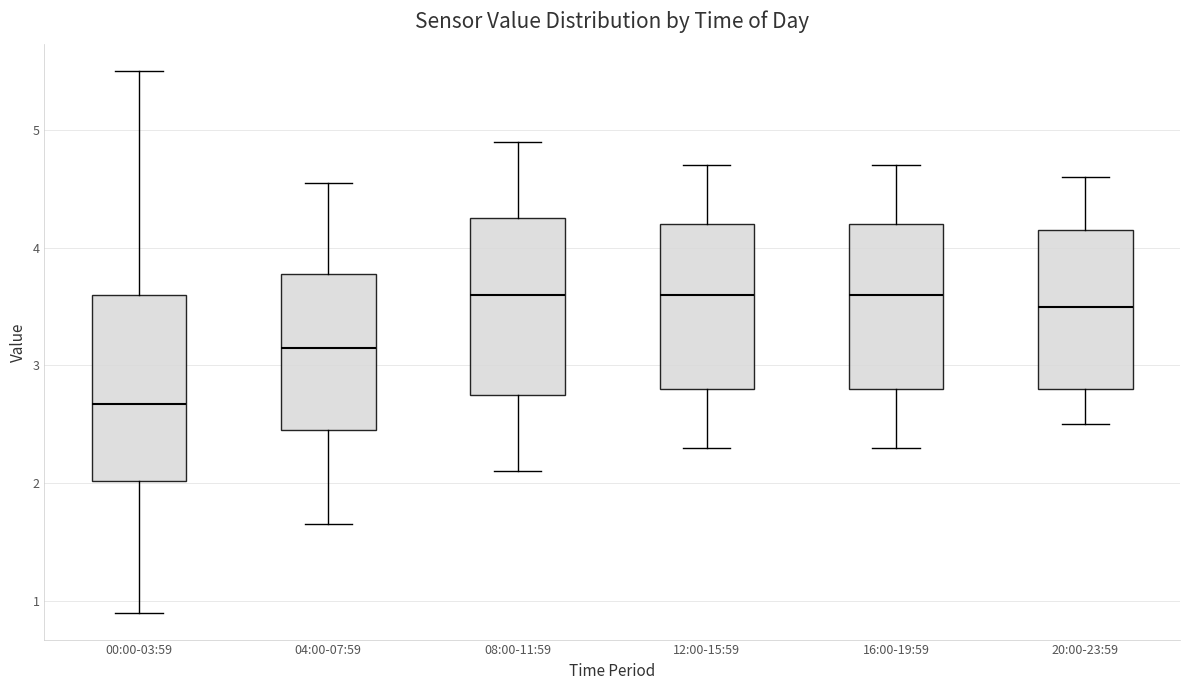

Reading left to right, read every box against the y-axis: the position of its median line, the range the box covers, and the ends of its whiskers. The values are not printed on the chart, so give them approximately, as read against the axis.

00:00-03:59: median 2.7, box 2.0 to 3.6, whiskers 0.9 to 5.5
04:00-07:59: median 3.2, box 2.5 to 3.8, whiskers 1.7 to 4.6
08:00-11:59: median 3.6, box 2.8 to 4.3, whiskers 2.1 to 4.9
12:00-15:59: median 3.6, box 2.8 to 4.2, whiskers 2.3 to 4.7
16:00-19:59: median 3.6, box 2.8 to 4.2, whiskers 2.3 to 4.7
20:00-23:59: median 3.5, box 2.8 to 4.2, whiskers 2.5 to 4.6